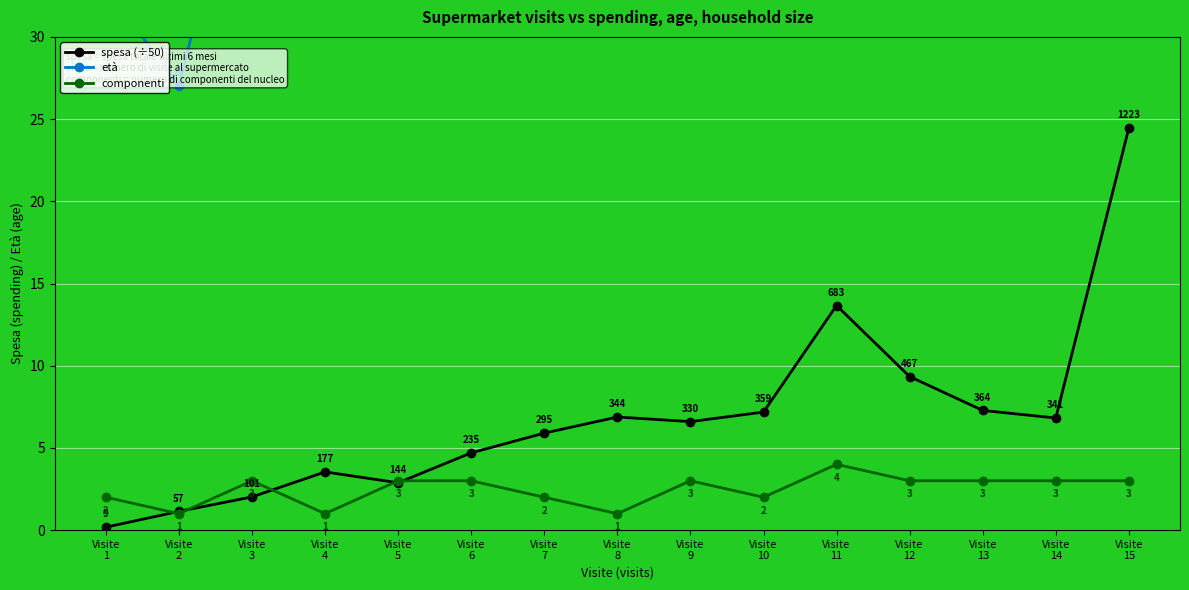

Where does the età series first go above 48?

Visite
4